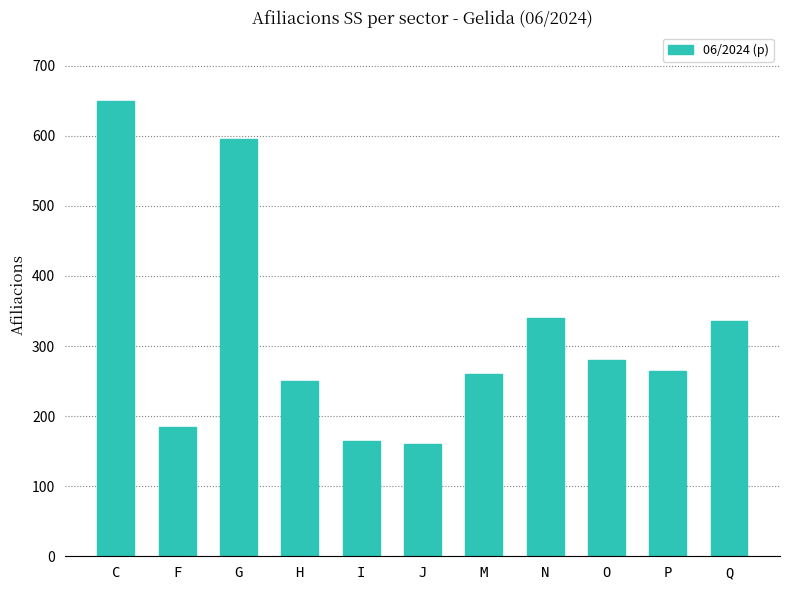

The chart shows a value of 137 at H. True or false?

False